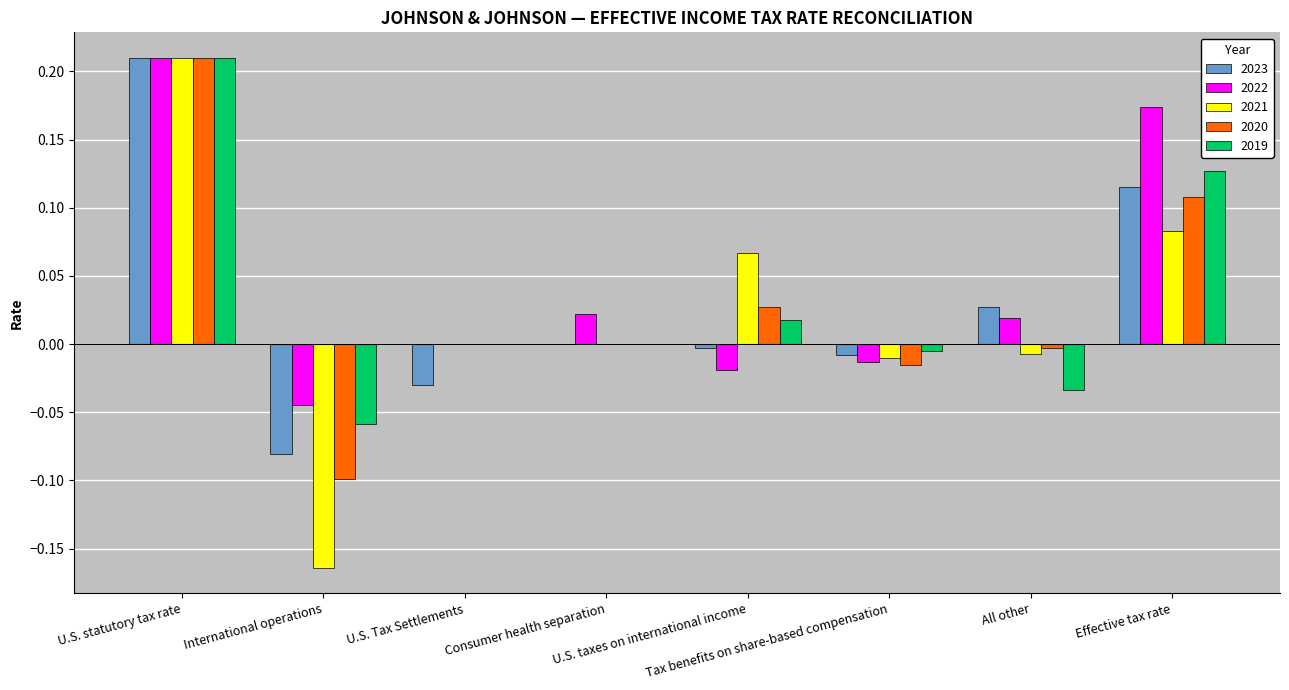

Count the number of data series in this chart.

5